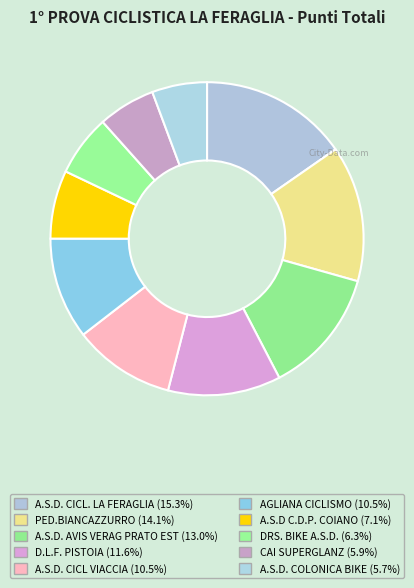

Does A.S.D. CICL. LA FERAGLIA account for over 50% of the chart?

No